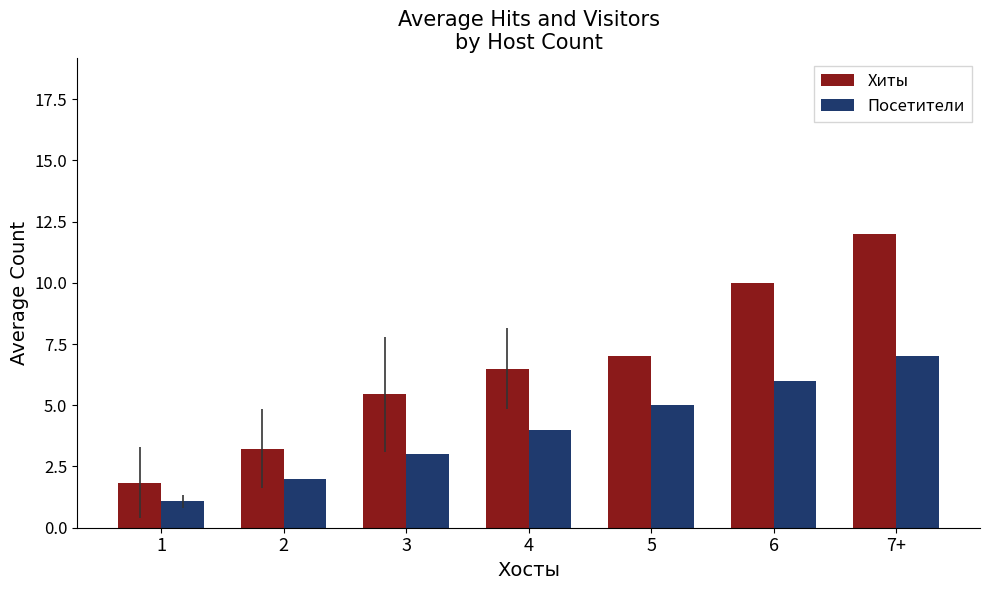

Count the Посетители values in the range 2 to 6.

5